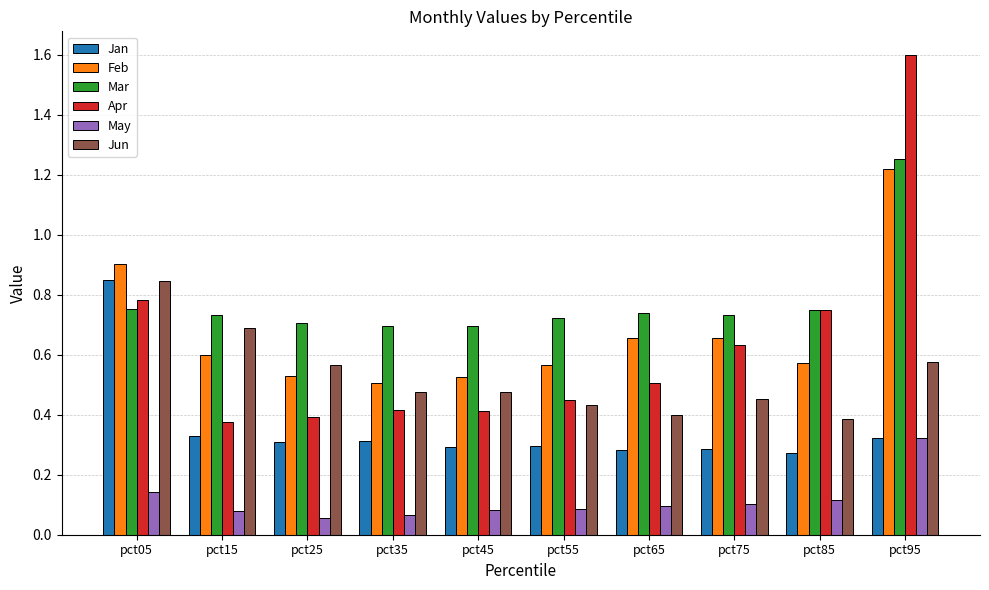

What is the greatest value displayed?

1.6